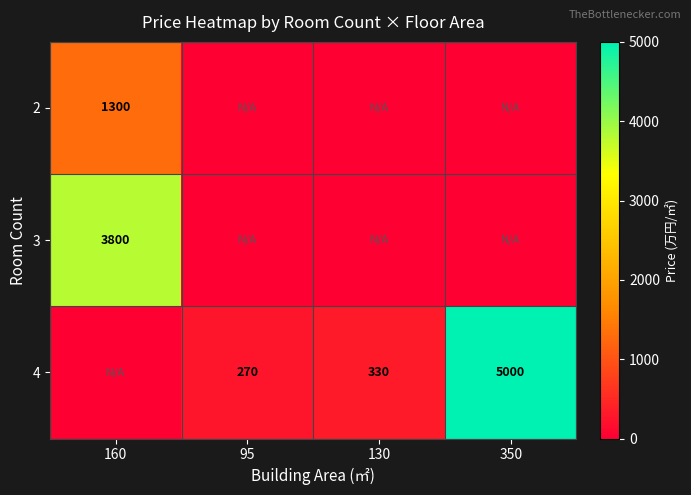

Is it true that 4 equals 220 at 130?

False